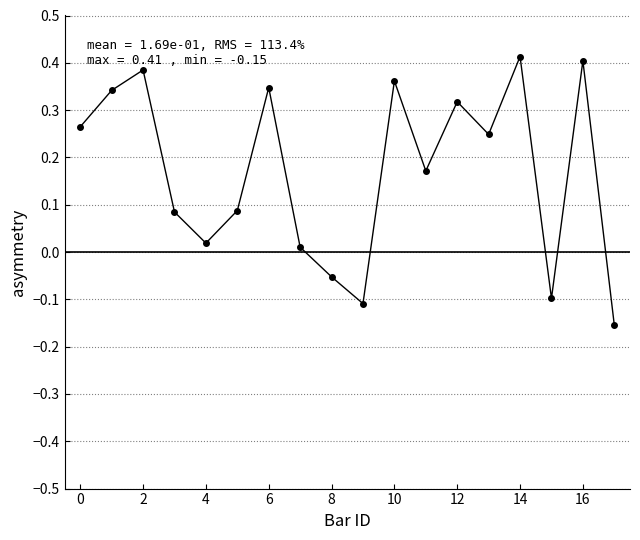

How many values are below zero?

4